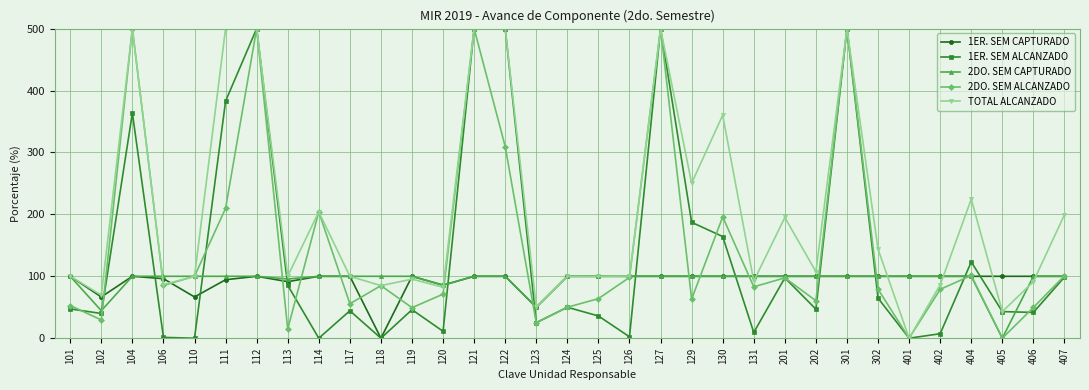

True or false: 1ER. SEM ALCANZADO has a value of 98.7 at 407.

True